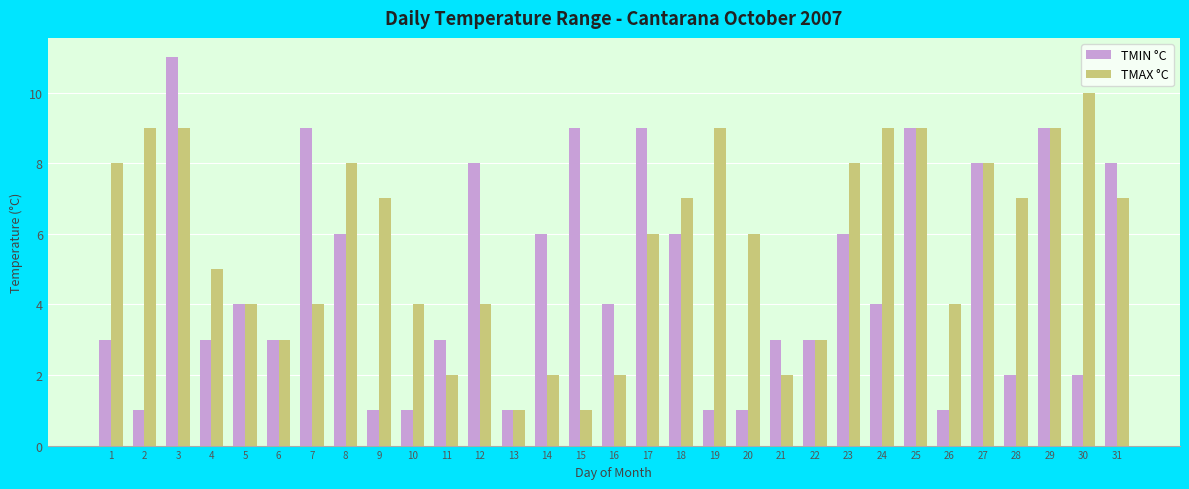

How many data points in TMIN °C are less than 4?

15